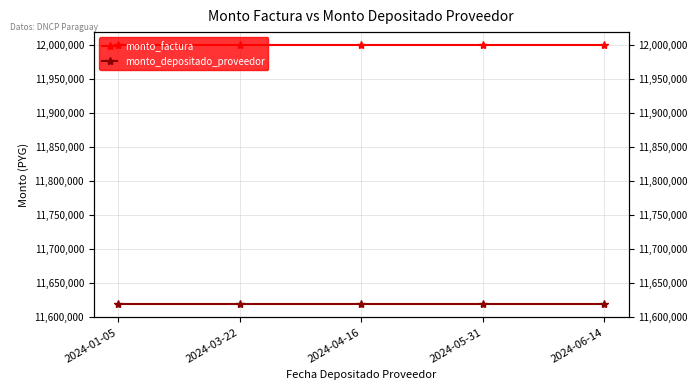

What is the sum of the monto_factura values at 2024-06-14 and 2024-05-31?

24000000